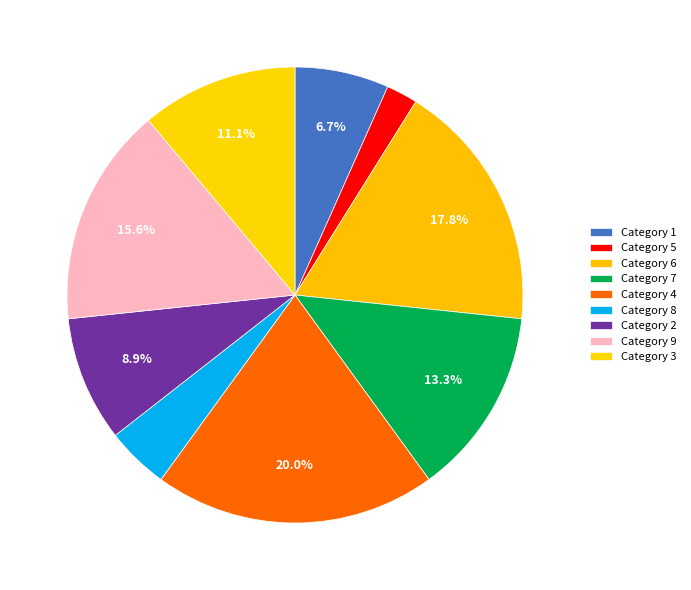

To the nearest percent, what is the average slice percentage?

11%